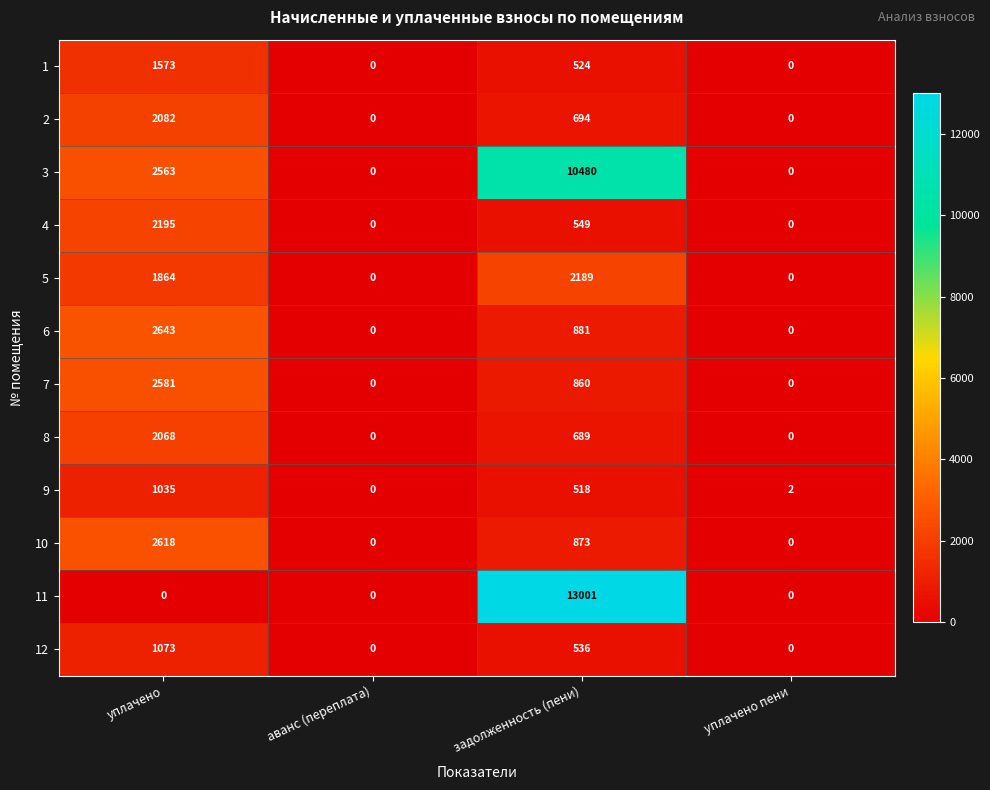

What is the greatest value displayed?

13001